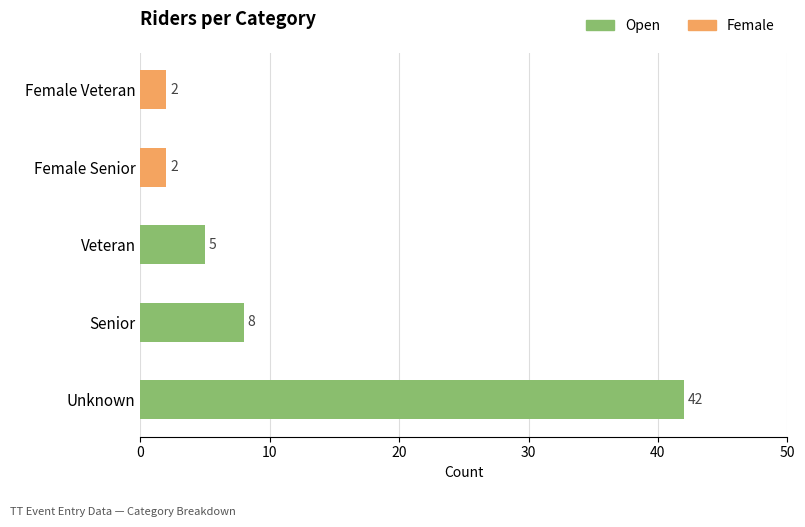

Rank the categories by value from highest to lowest.

Unknown, Senior, Veteran, Female_Senior, Female_Veteran